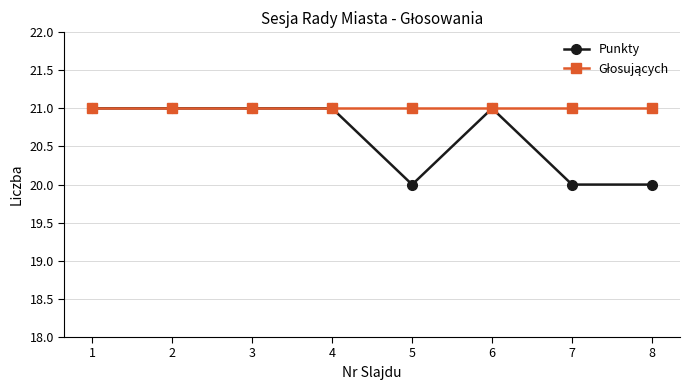

What is the total value across all series at 3?

42